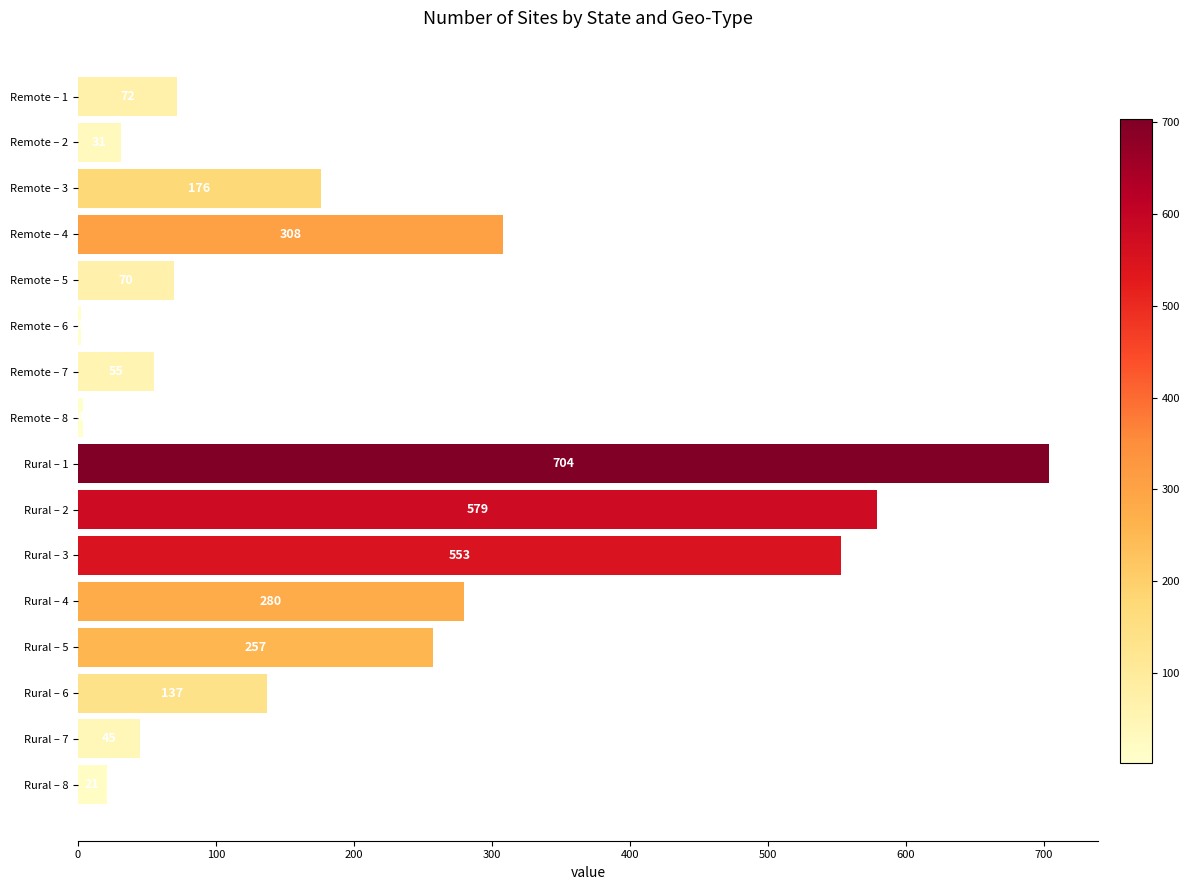

What is the sum of all values?

3294